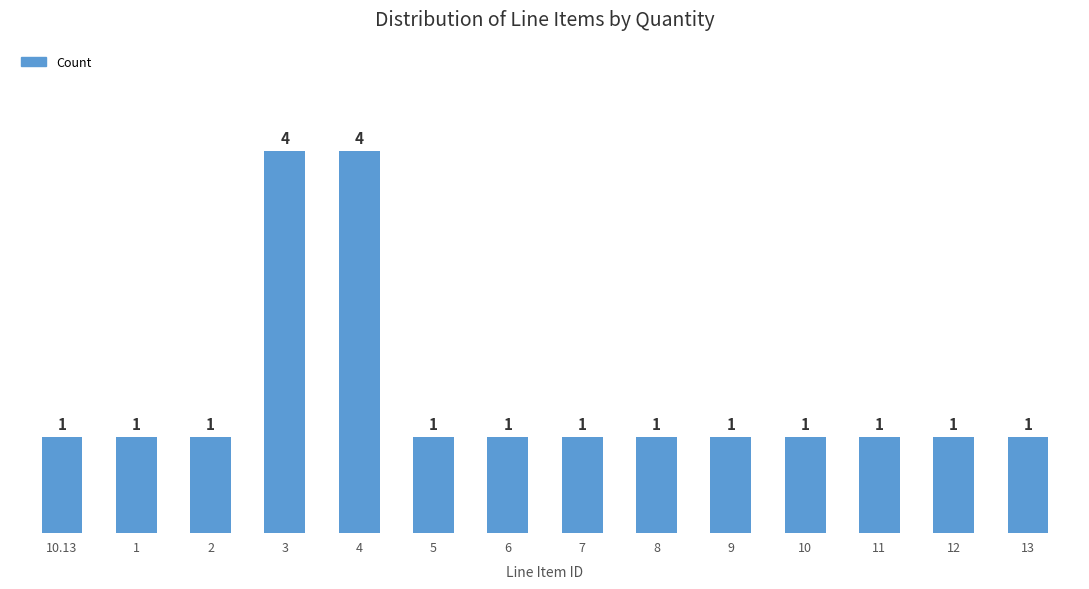

What is the greatest value displayed?

4